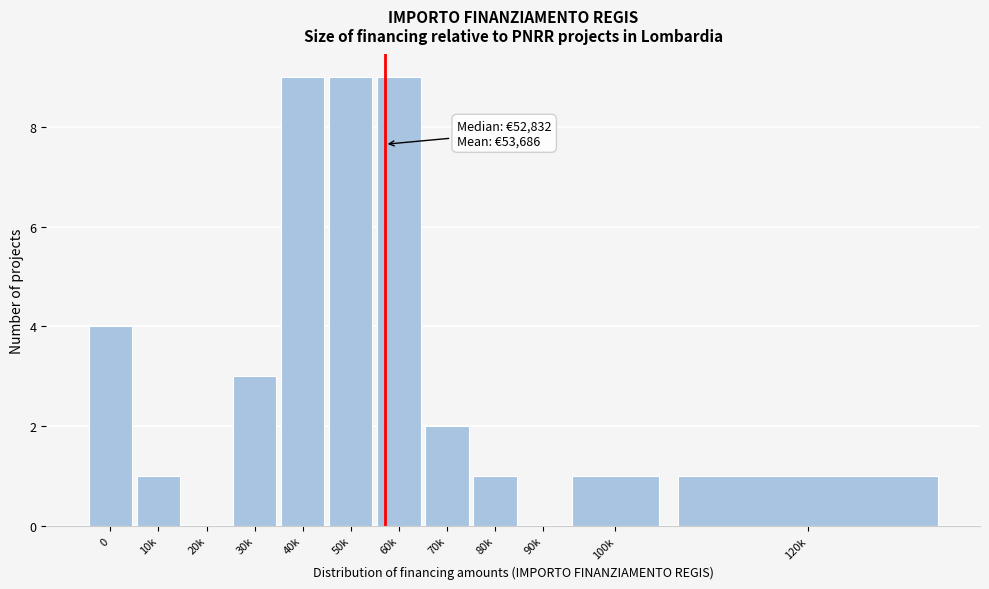

Reading left to right, list all the values displayed in this chart.

0=4	10k=1	20k=0	30k=3	40k=9	50k=9	60k=9	70k=2	80k=1	90k=0	100k=1	120k=1